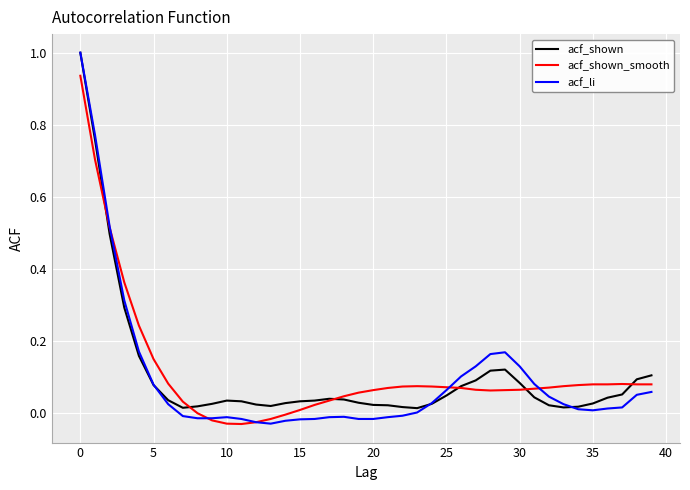

What is the maximum value shown in the chart?

1.0